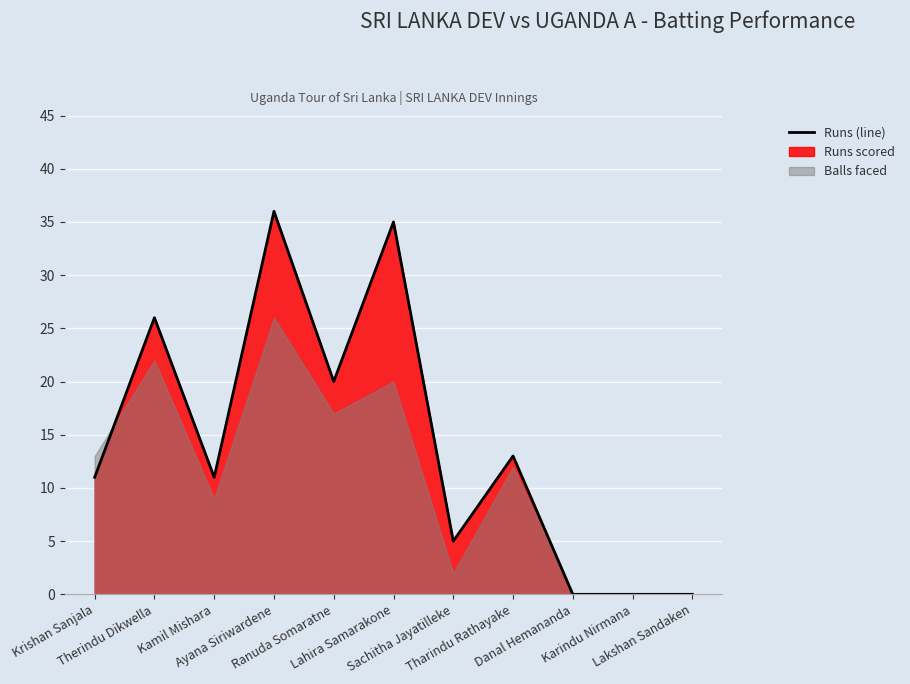

What is the label of the 5th point from the left?

Ranuda Somaratne